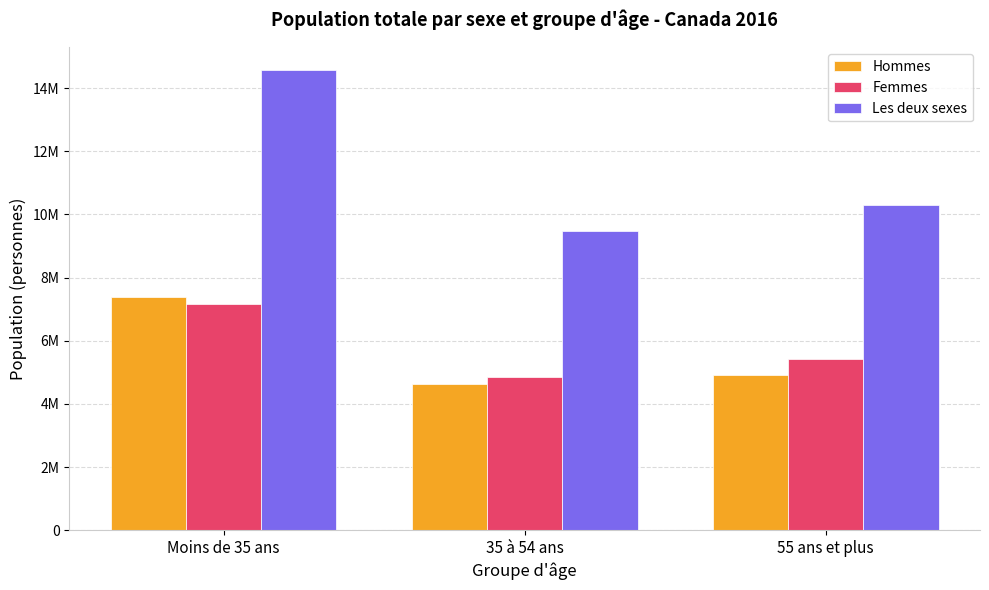

What is the maximum value shown in the chart?

14564995